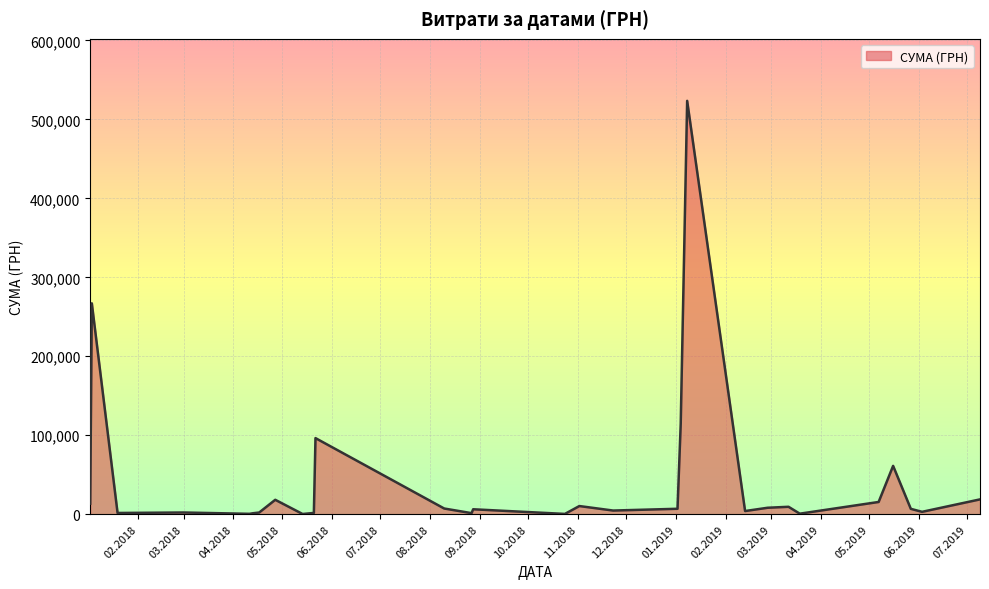

True or false: there are more than 0 points higher than both neighbors.

True